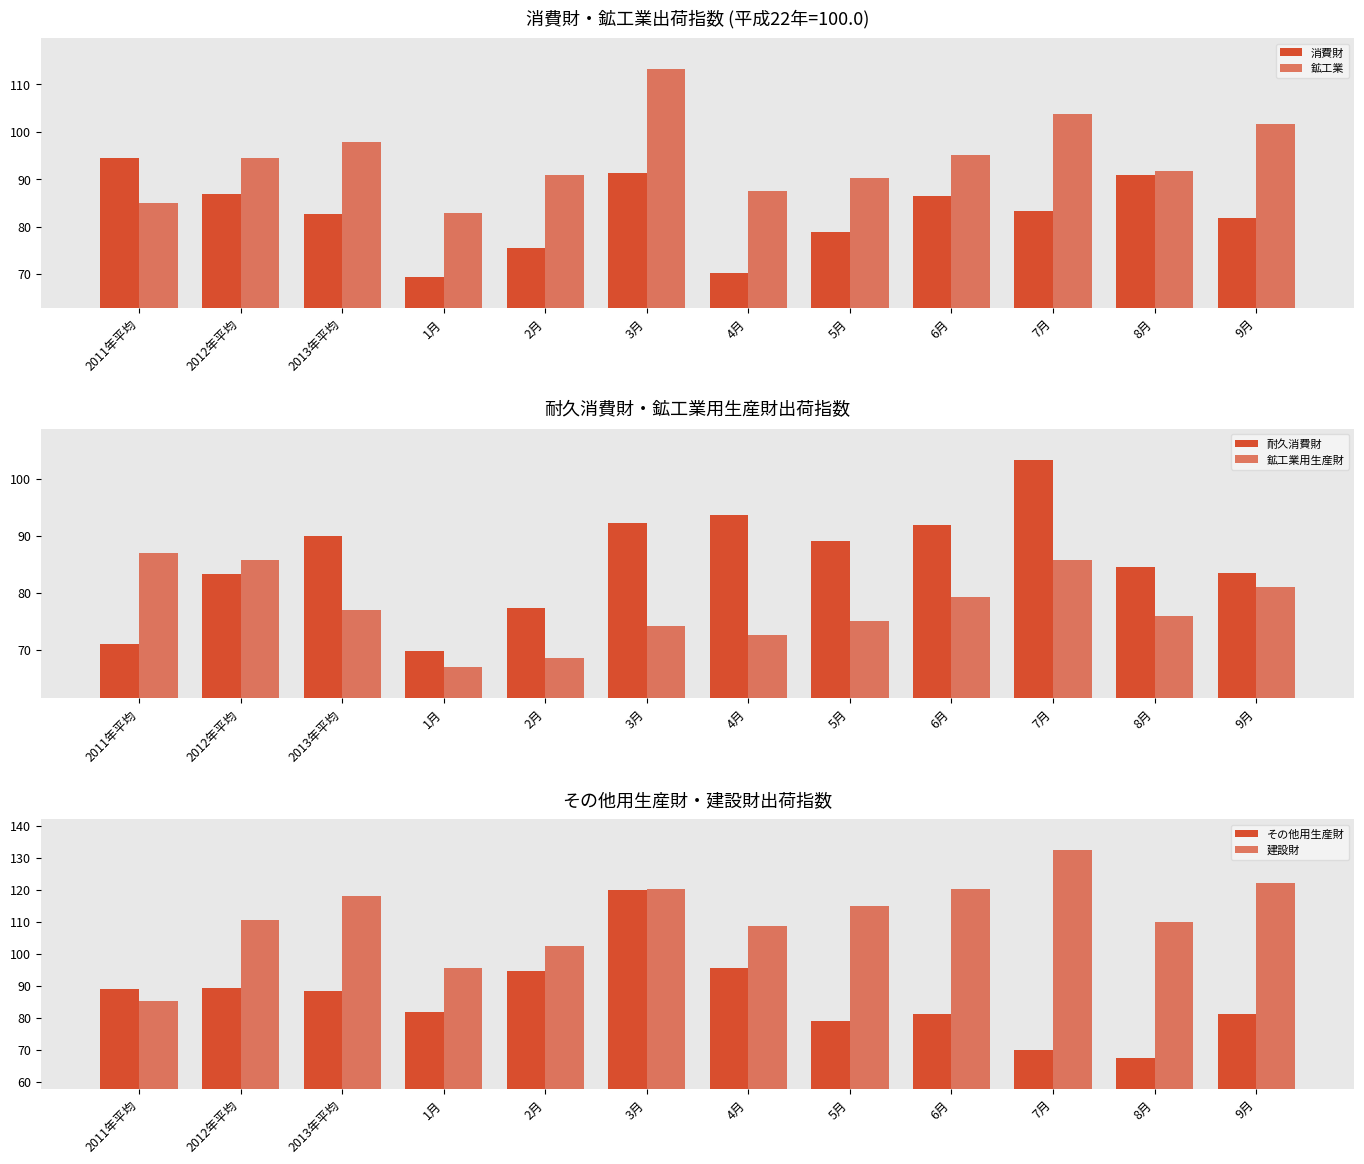

Is it true that 建設財 equals 168.7 at 2月?

False